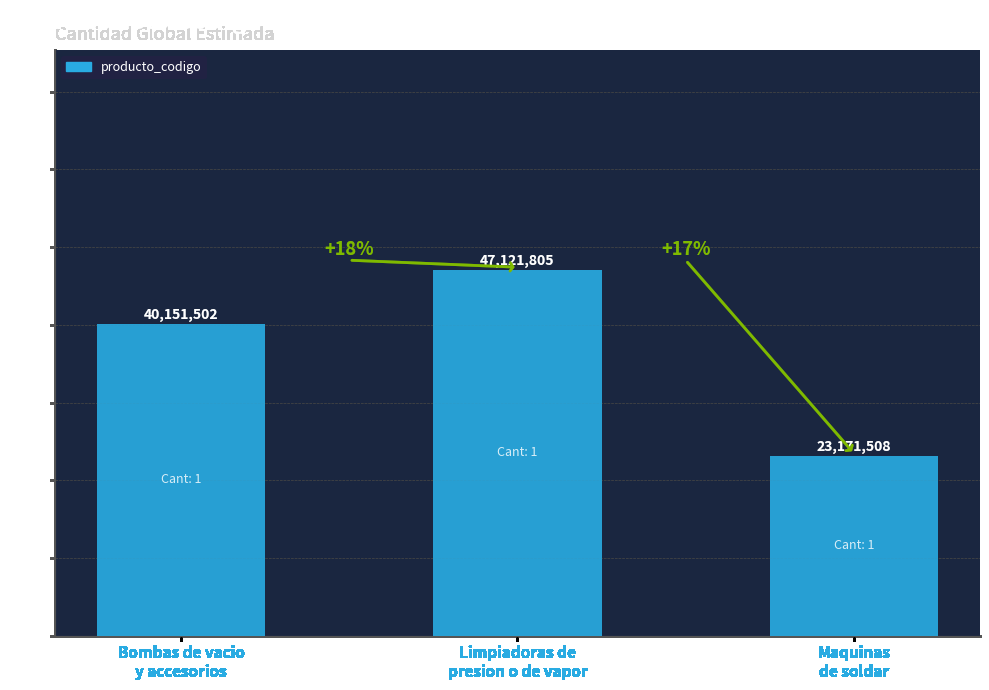

Reading right to left, what are all the values shown in this chart?

Maquinas
de soldar=23.2	Limpiadoras de
presion o de vapor=47.1	Bombas de vacio
y accesorios=40.2